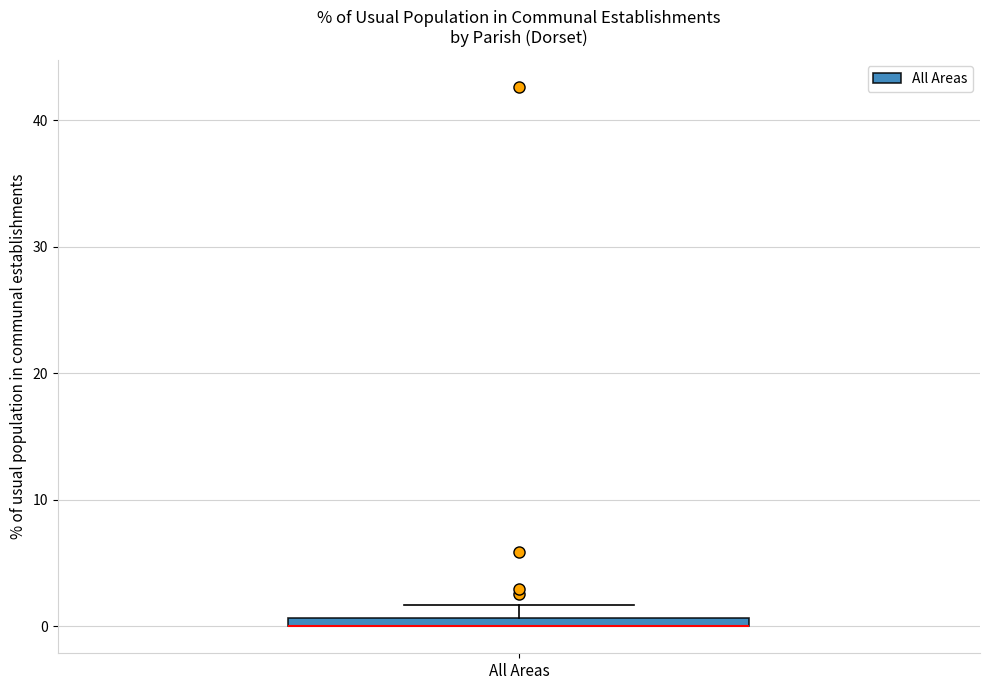

Where is the lower edge of the box for All Areas on the y-axis? The values are not printed on the chart, so give them approximately, as read against the axis.

0